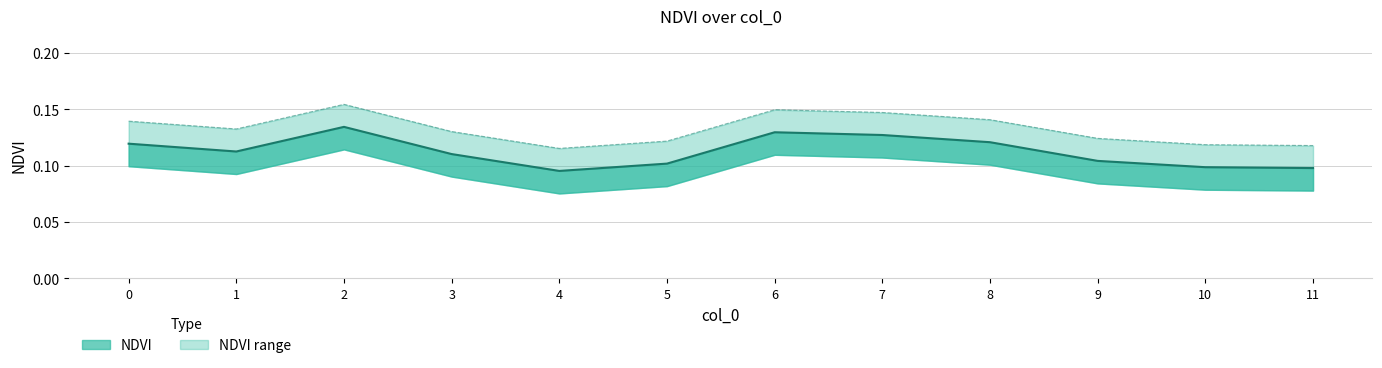

What is the value of the NDVI_upper point at the 8th from the left?

0.1